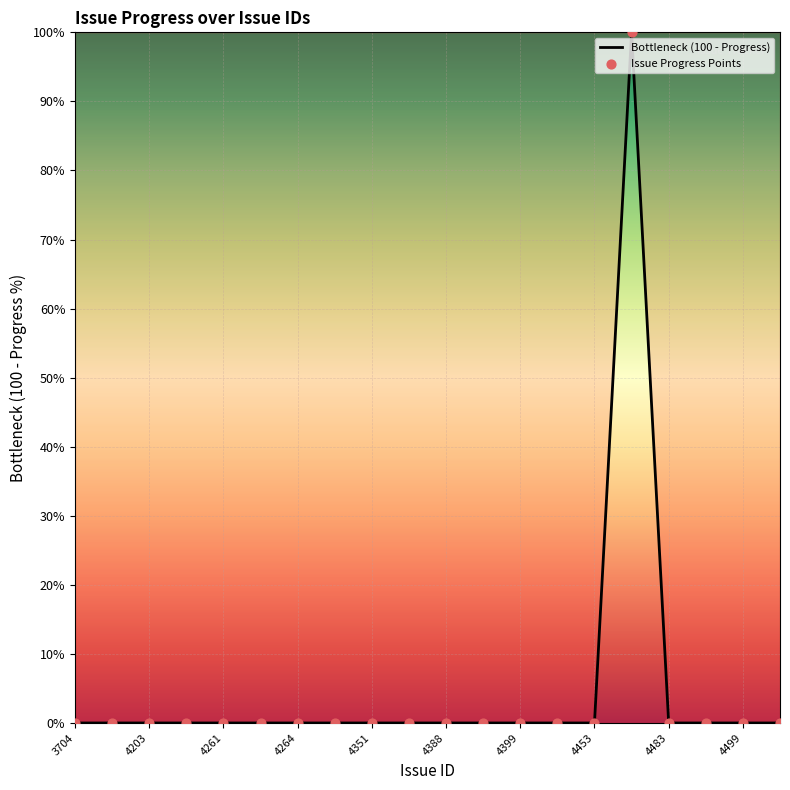

What is the difference between the maximum and minimum values?

100